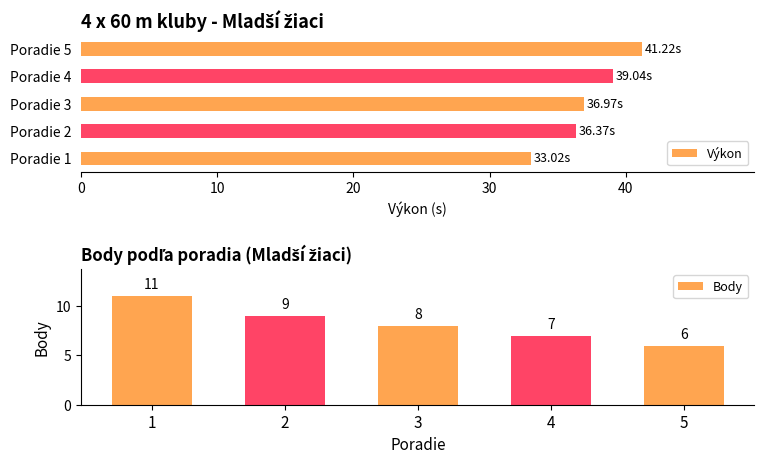

What is the average value of the Výkon series?

37.3